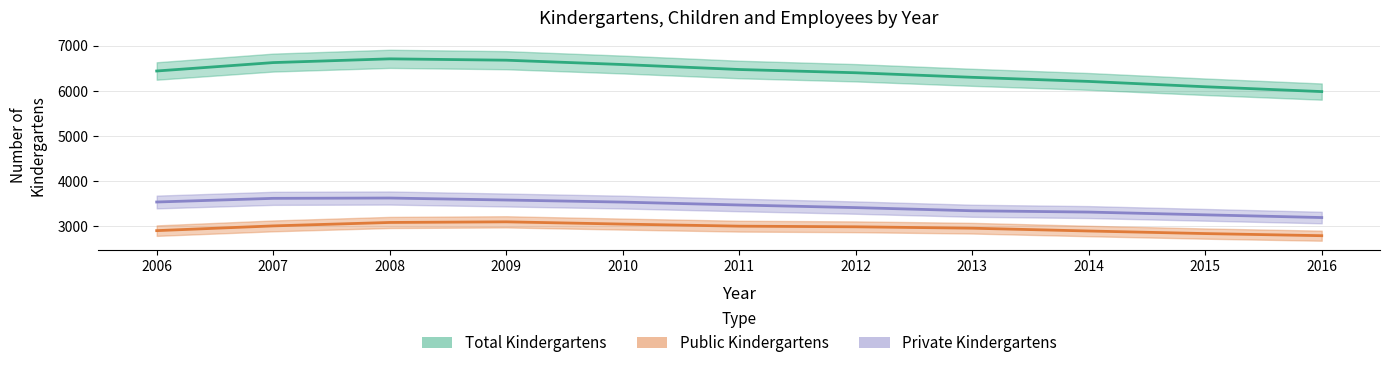

What is the value of the Private Kindergartens point at the 3rd from the left?

3623